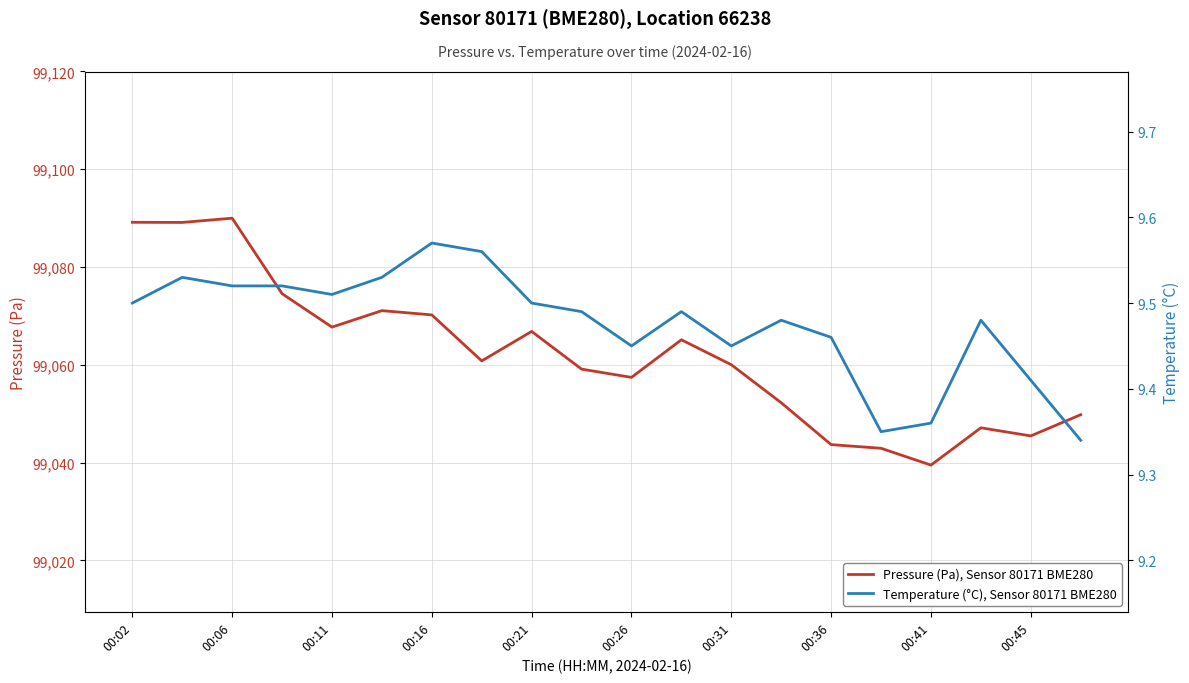

Rank the series by their maximum value, from lowest to highest.

Temperature (°C), Sensor 80171 BME280, Pressure (Pa), Sensor 80171 BME280